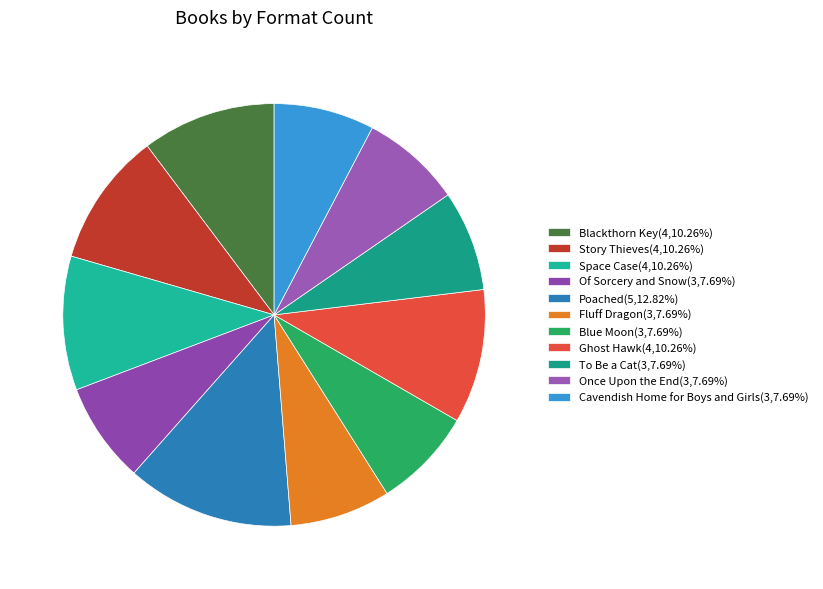

To the nearest percent, what is the combined percentage of Blackthorn Key and Fluff Dragon?

18%